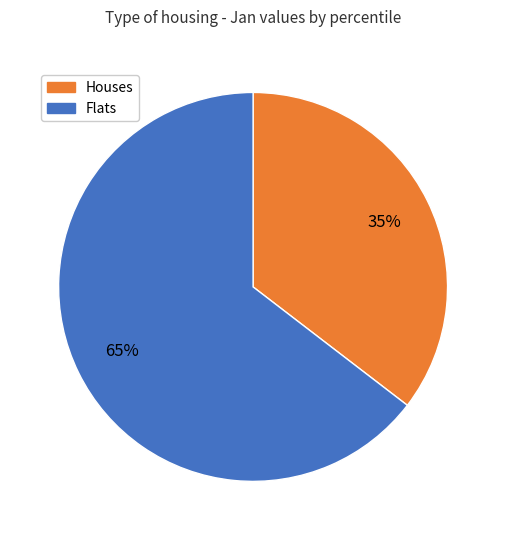

Do Houses and Flats together represent more than half of the pie?

Yes